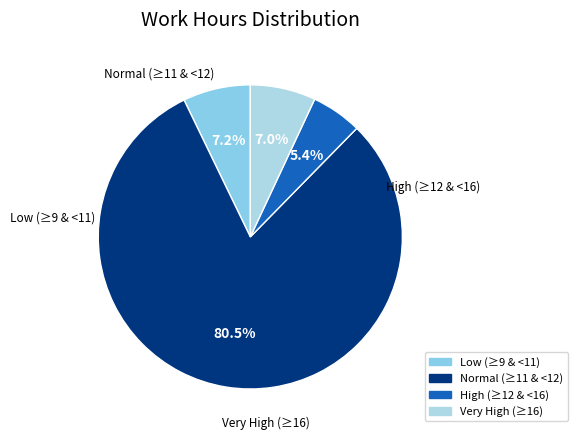

Which category has the biggest portion of the pie?

Normal (≥11 & <12)